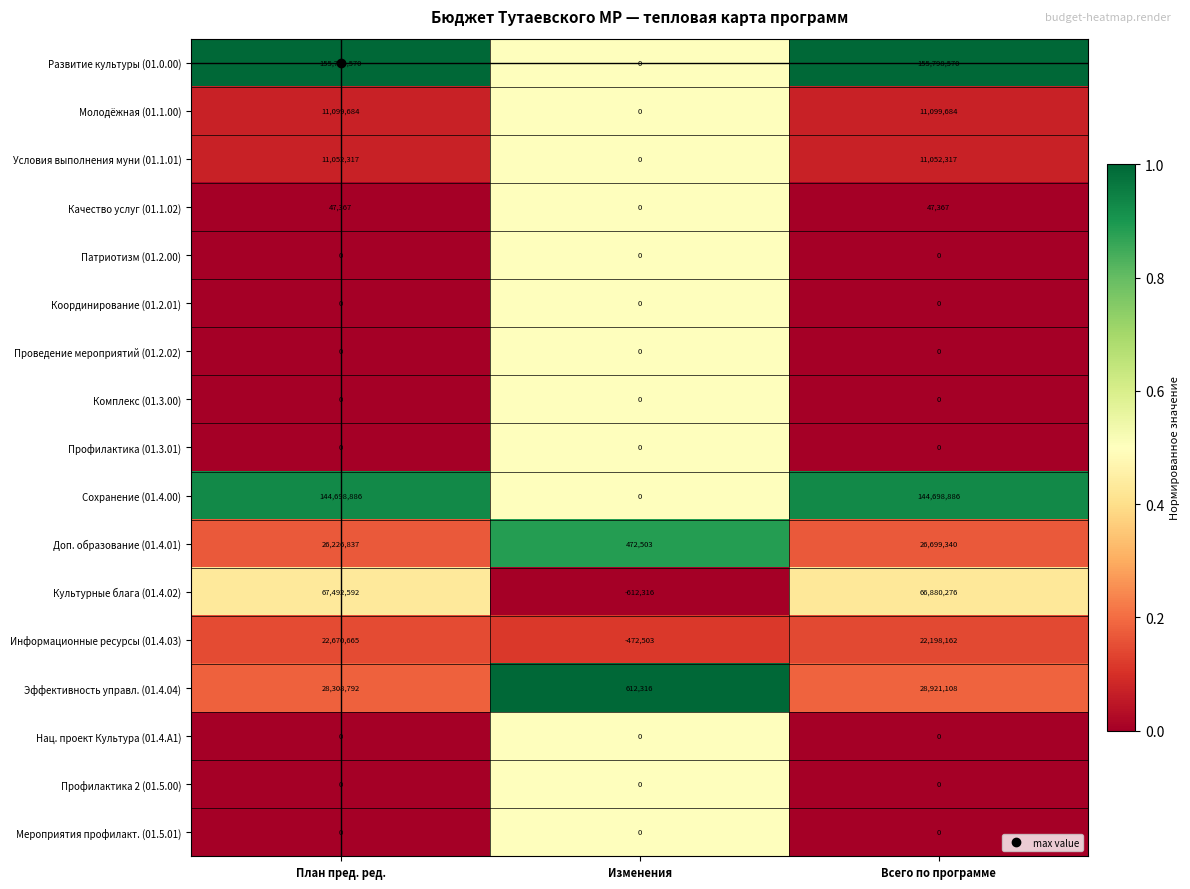

List the labels in order of Культурные блага (01.4.02) value, largest first.

План пред. ред., Всего по программе, Изменения